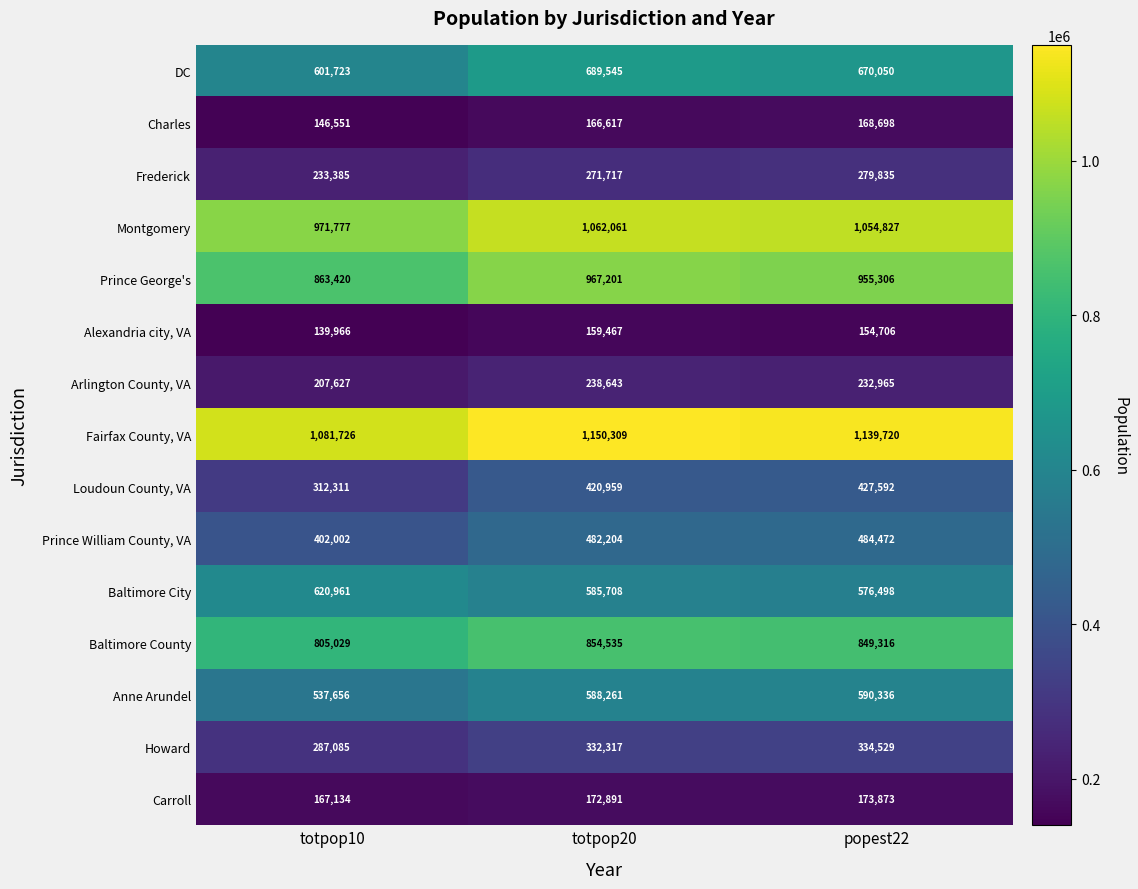

What is the sum of all Montgomery values?

3088665